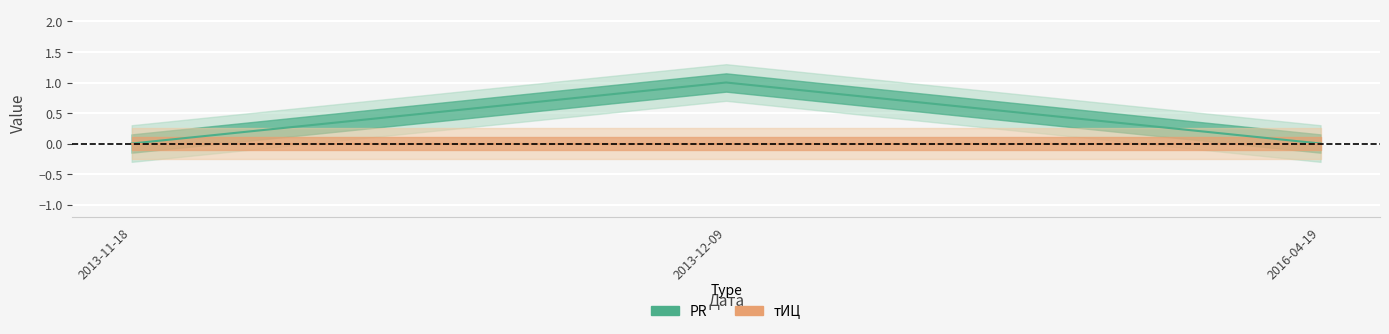

The chart shows a value of 0 at 2013-11-18. True or false?

True